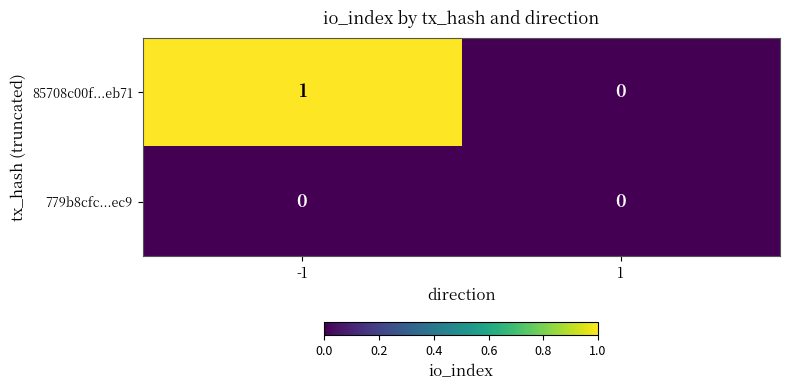

The value of 779b8cfc...ec9 at 1 is 0. True or false?

True